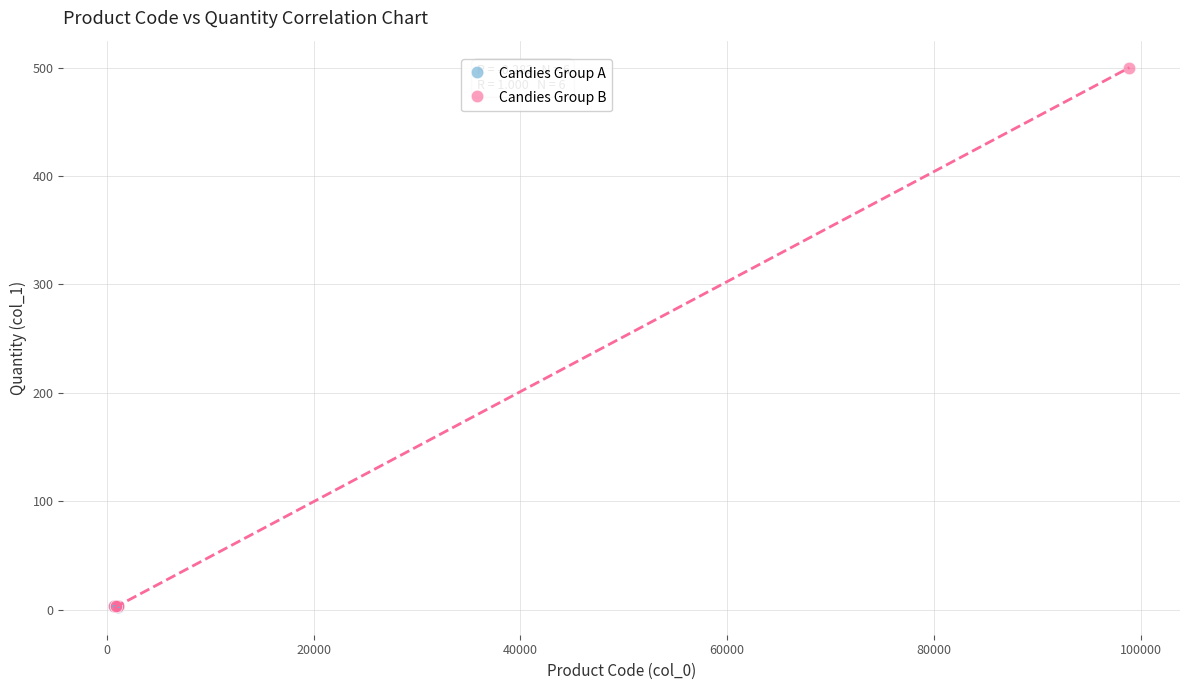

Which series has the widest spread of Y values?

Candies Group B